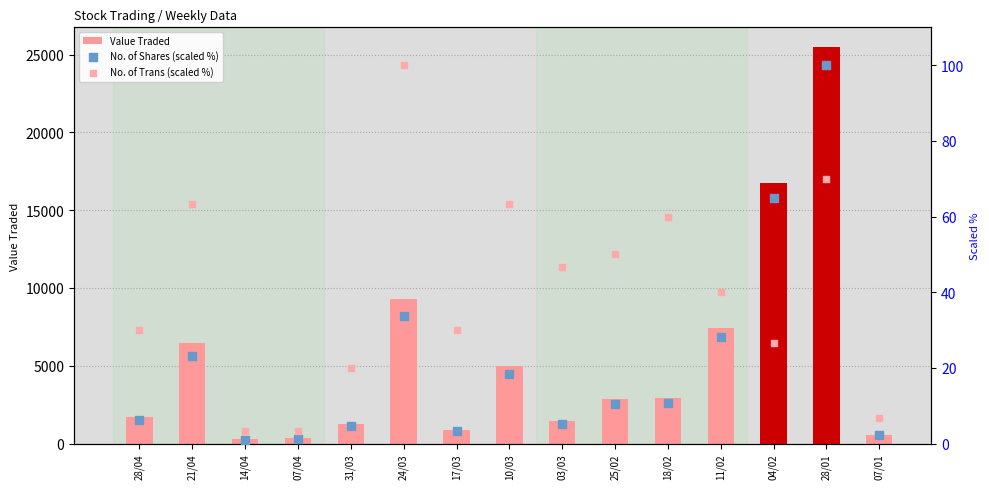

Which series has the largest total across all categories?

Value Traded